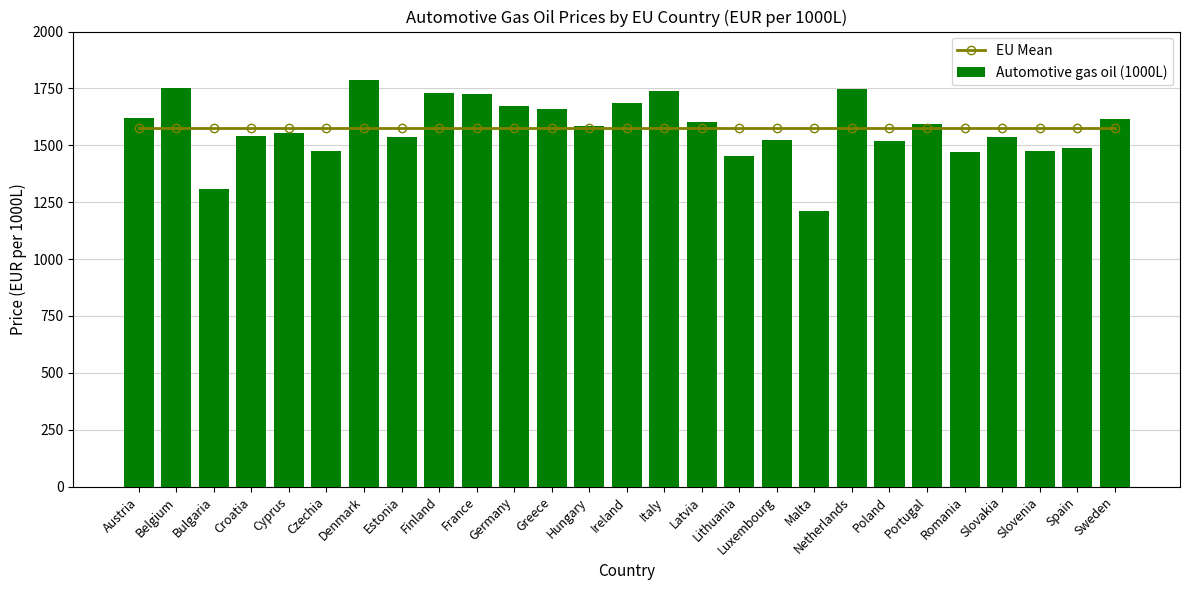

Reading left to right, transcribe all the data shown in this chart.

EU Mean: Austria=1578.1	Belgium=1578.1	Bulgaria=1578.1	Croatia=1578.1	Cyprus=1578.1	Czechia=1578.1	Denmark=1578.1	Estonia=1578.1	Finland=1578.1	France=1578.1	Germany=1578.1	Greece=1578.1	Hungary=1578.1	Ireland=1578.1	Italy=1578.1	Latvia=1578.1	Lithuania=1578.1	Luxembourg=1578.1	Malta=1578.1	Netherlands=1578.1	Poland=1578.1	Portugal=1578.1	Romania=1578.1	Slovakia=1578.1	Slovenia=1578.1	Spain=1578.1	Sweden=1578.1
Automotive gas oil (1000L): Austria=1620.0	Belgium=1751.8	Bulgaria=1306.4	Croatia=1541.0	Cyprus=1554.8	Czechia=1477.2	Denmark=1787.2	Estonia=1535.0	Finland=1728.0	France=1724.9	Germany=1672.0	Greece=1658.0	Hungary=1586.6	Ireland=1687.3	Italy=1737.5	Latvia=1601.2	Lithuania=1452.6	Luxembourg=1525.0	Malta=1210.0	Netherlands=1749.0	Poland=1518.4	Portugal=1594.0	Romania=1471.1	Slovakia=1538.0	Slovenia=1474.5	Spain=1488.2	Sweden=1617.6